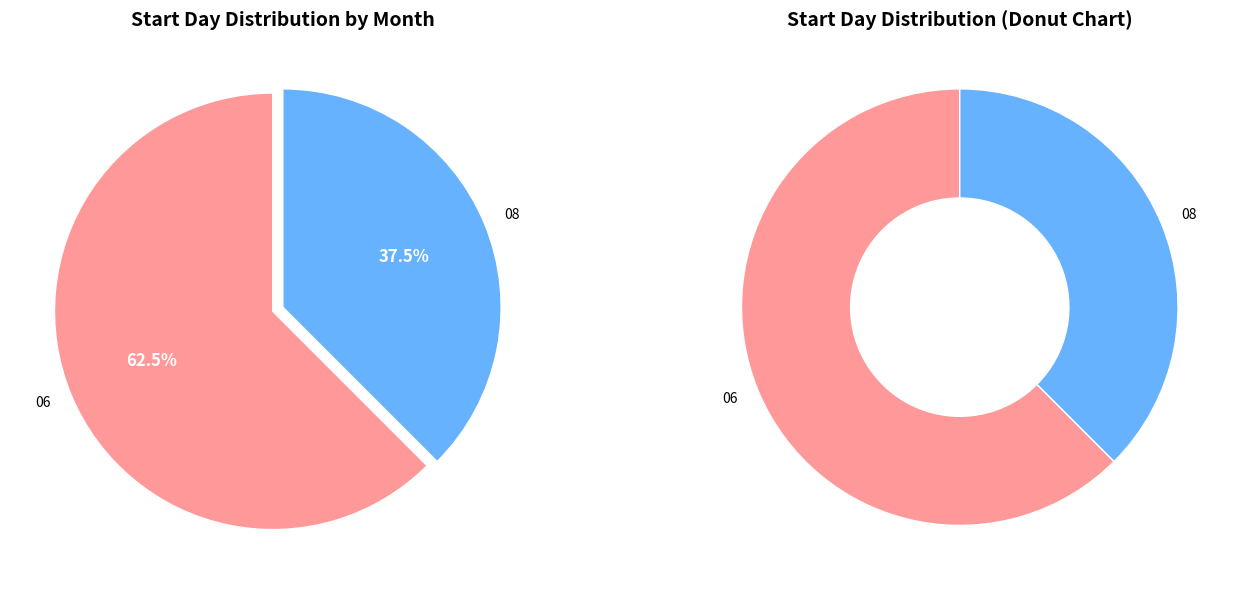

To the nearest percent, what is the average slice percentage?

50%